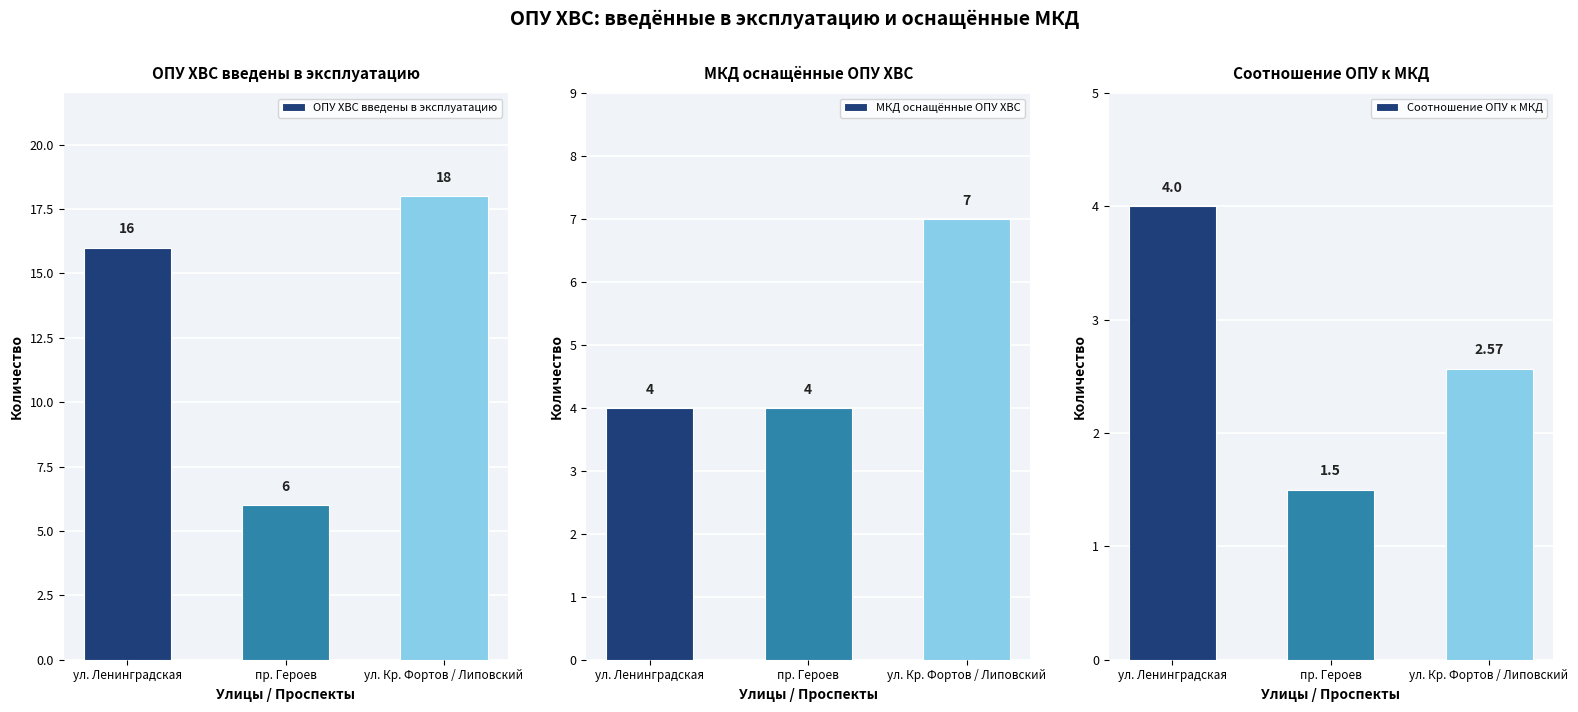

Reading left to right, transcribe all the data shown in this chart.

ОПУ ХВС введены в эксплуатацию: 16.0	6.0	18.0
МКД оснащённые ОПУ ХВС: 4.0	4.0	7.0
Соотношение ОПУ к МКД: 4.0	1.5	2.6